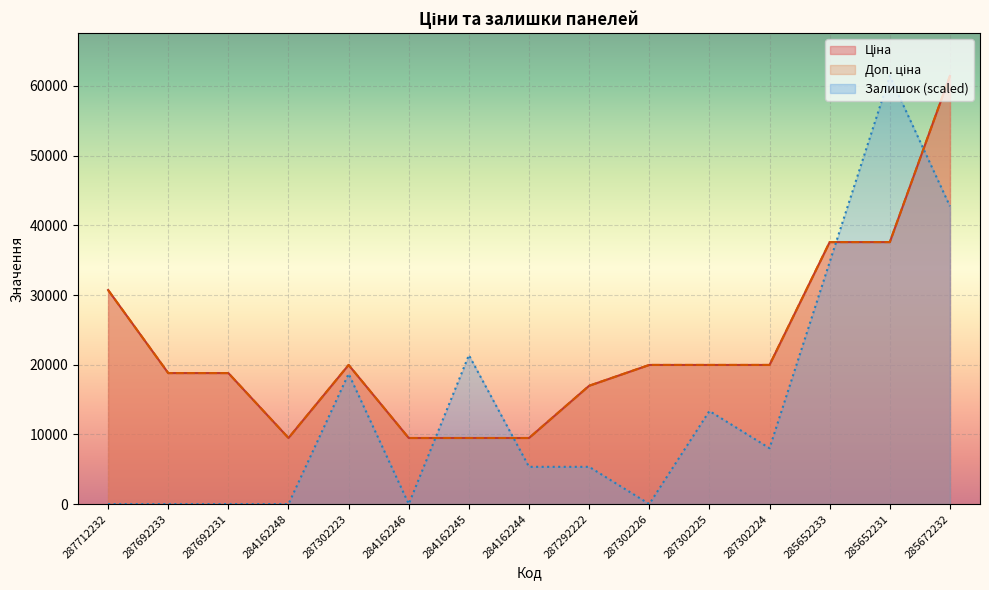

Reading left to right, transcribe all the data shown in this chart.

Ціна: 287712232=30717.1	287692233=18796.8	287692231=18796.8	284162248=9480.1	287302223=19964.2	284162246=9480.1	284162245=9480.1	284162244=9480.1	287292222=16976.3	287302226=19964.2	287302225=19964.2	287302224=19964.2	285652233=37593.6	285652231=37593.6	285672232=61434.3
Доп. ціна: 287712232=30717.1	287692233=18796.8	287692231=18796.8	284162248=9480.1	287302223=19964.2	284162246=9480.1	284162245=9480.1	284162244=9480.1	287292222=16976.3	287302226=19964.2	287302225=19964.2	287302224=19964.2	285652233=37593.6	285652231=37593.6	285672232=61434.3
Залишок: 287712232=0.0	287692233=0.0	287692231=0.0	284162248=0.0	287302223=18697.4	284162246=0.0	284162245=21368.4	284162244=5342.1	287292222=5342.1	287302226=0.0	287302225=13355.3	287302224=8013.2	285652233=34723.7	285652231=61434.3	285672232=42736.9